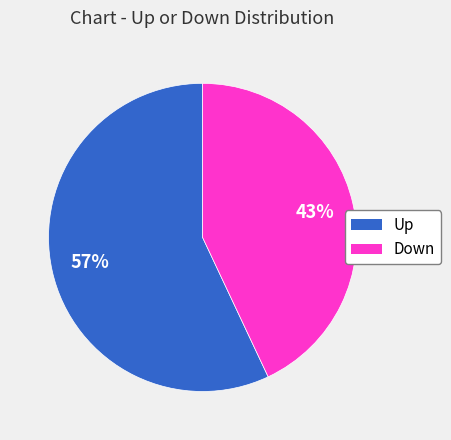

Does any single category account for the majority?

Yes